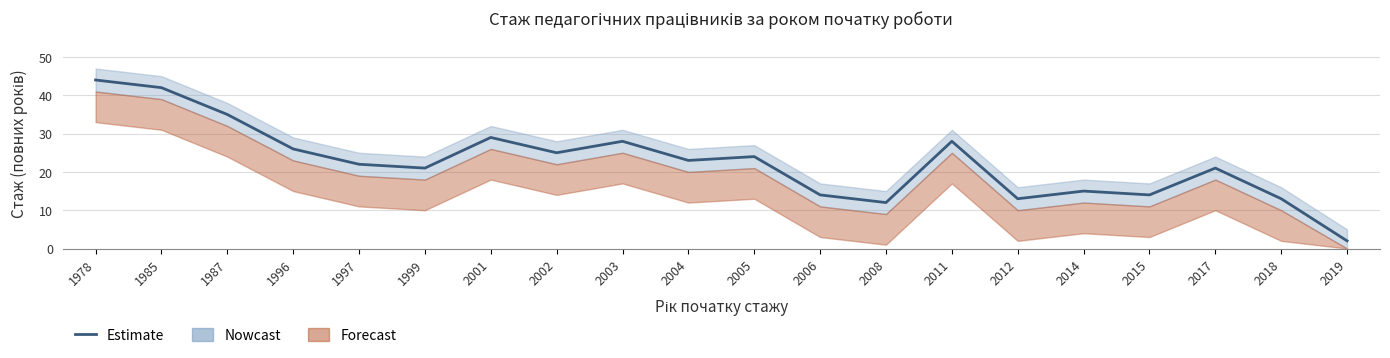

Rank the categories by value from lowest to highest.

2019, 2008, 2012, 2018, 2006, 2015, 2014, 1999, 2017, 1997, 2004, 2005, 2002, 1996, 2003, 2011, 2001, 1987, 1985, 1978